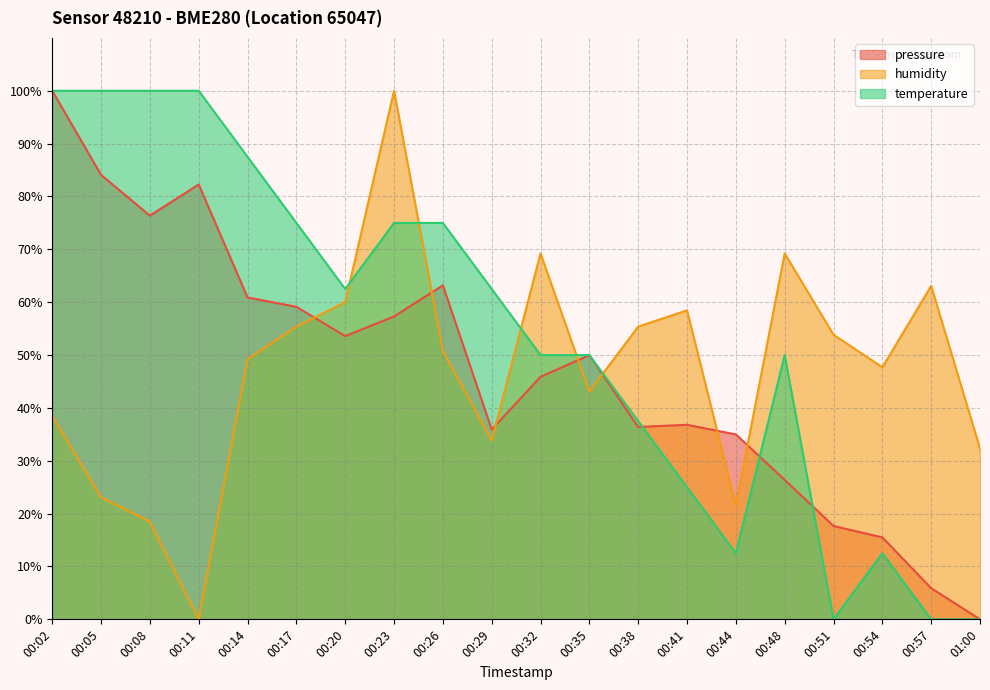

Reading right to left, extract all data points from this chart.

pressure: 01:00=0.0	00:57=5.9	00:54=15.5	00:51=17.7	00:48=26.4	00:44=35.0	00:41=36.8	00:38=36.4	00:35=50.0	00:32=45.9	00:29=35.9	00:26=63.2	00:23=57.3	00:20=53.6	00:17=59.1	00:14=60.9	00:11=82.3	00:08=76.4	00:05=84.1	00:02=100.0
humidity: 01:00=32.3	00:57=63.1	00:54=47.7	00:51=53.8	00:48=69.2	00:44=21.5	00:41=58.5	00:38=55.4	00:35=43.1	00:32=69.2	00:29=33.8	00:26=50.8	00:23=100.0	00:20=60.0	00:17=55.4	00:14=49.2	00:11=0.0	00:08=18.5	00:05=23.1	00:02=38.5
temperature: 01:00=0.0	00:57=0.0	00:54=12.5	00:51=0.0	00:48=50.0	00:44=12.5	00:41=25.0	00:38=37.5	00:35=50.0	00:32=50.0	00:29=62.5	00:26=75.0	00:23=75.0	00:20=62.5	00:17=75.0	00:14=87.5	00:11=100.0	00:08=100.0	00:05=100.0	00:02=100.0